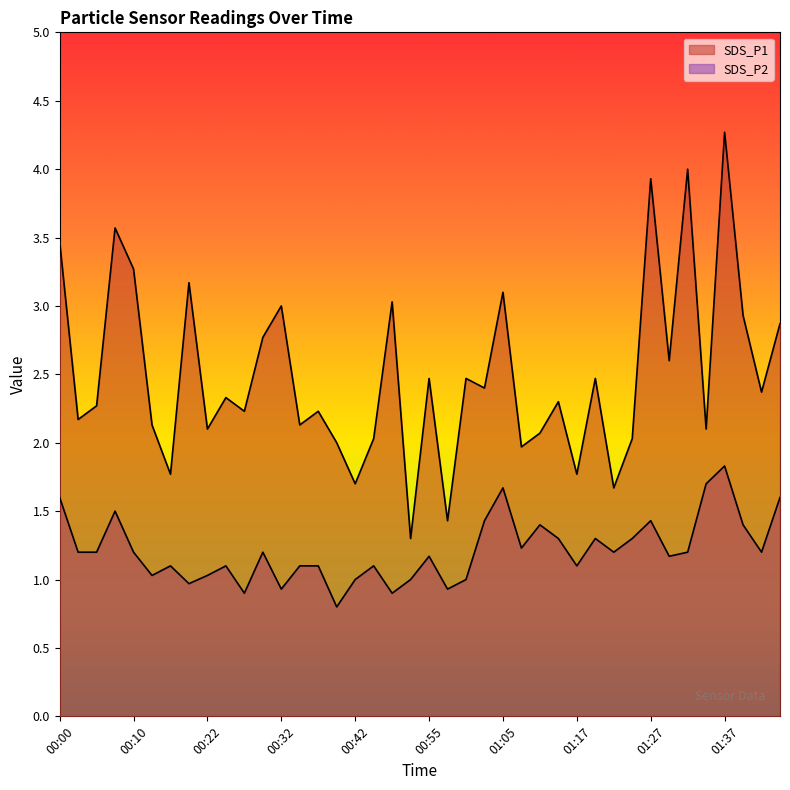

What is the total value across all series at 00:25?

3.4